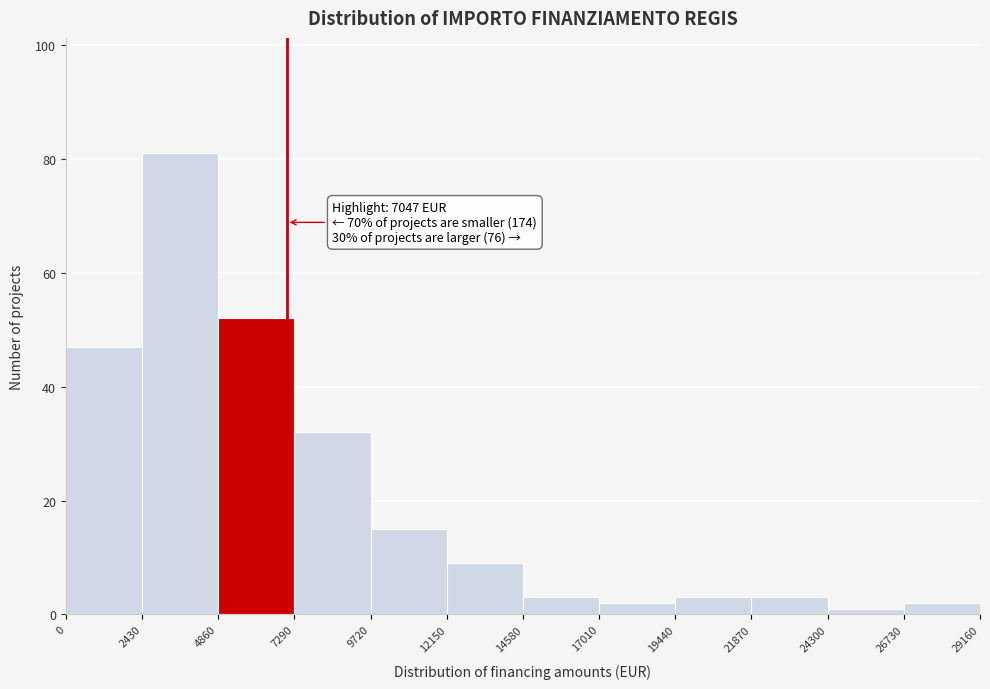

Over which range of the x-axis is the bar tallest?

2430 to 4860